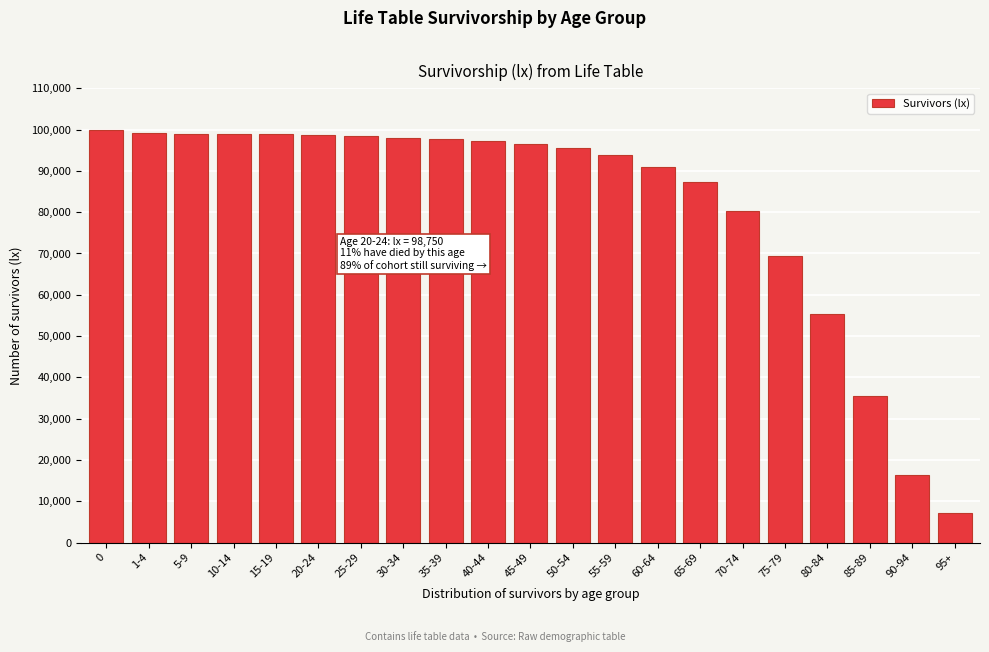

Is it true that the value at 70-74 is 23972?

False